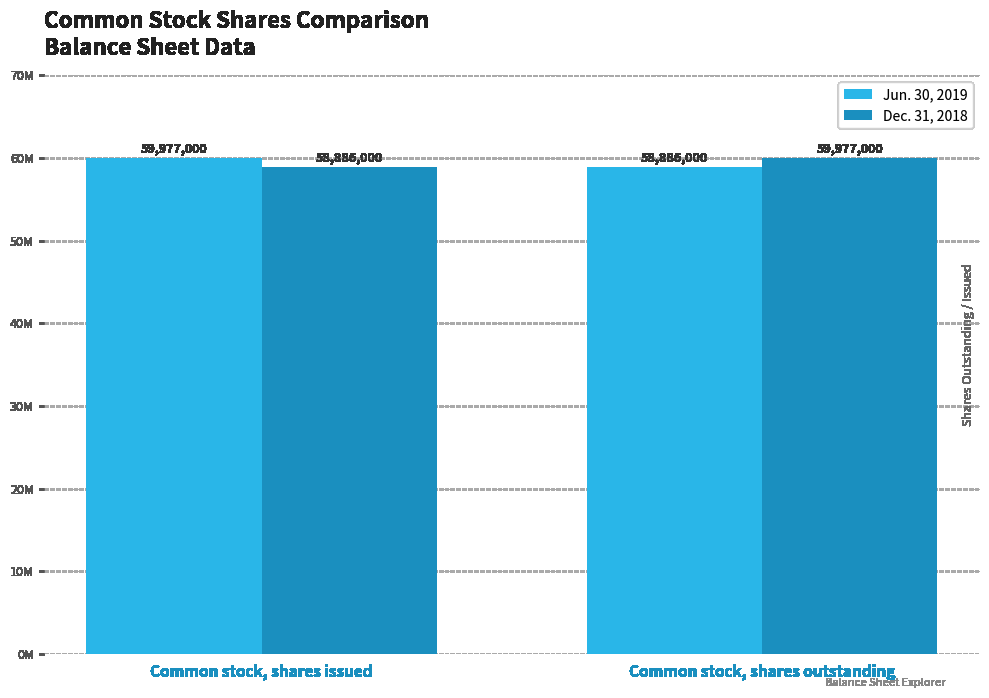

What are all the series names shown in the legend?

Jun. 30, 2019, Dec. 31, 2018